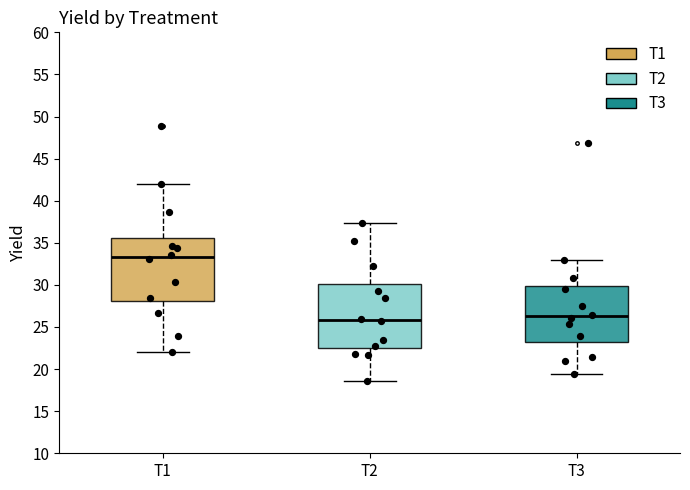

Where is the lower edge of the box for T2 on the y-axis? The values are not printed on the chart, so give them approximately, as read against the axis.

22.5